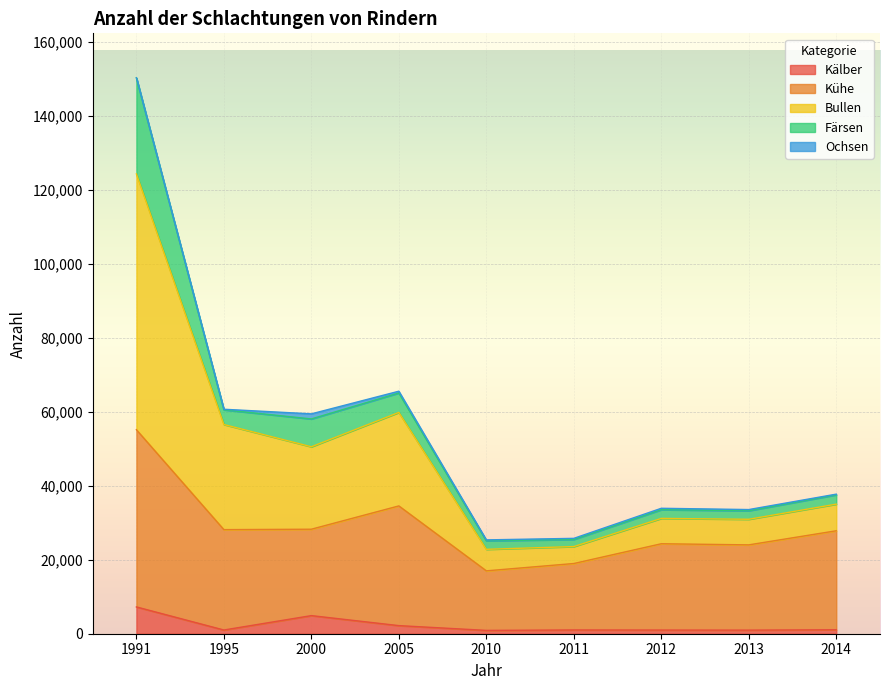

The value of Kälber at 2014 is 1891. True or false?

False